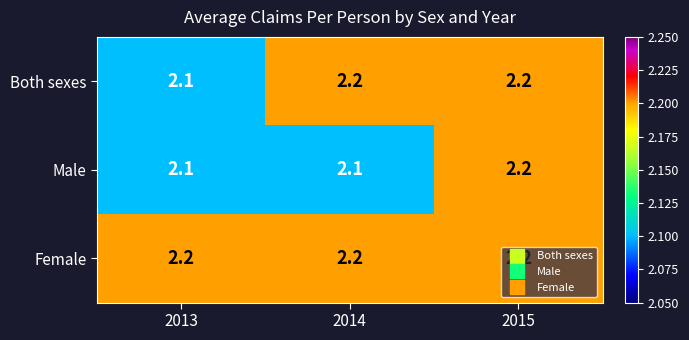

Rank the series by their average value, from lowest to highest.

Male, Both sexes, Female